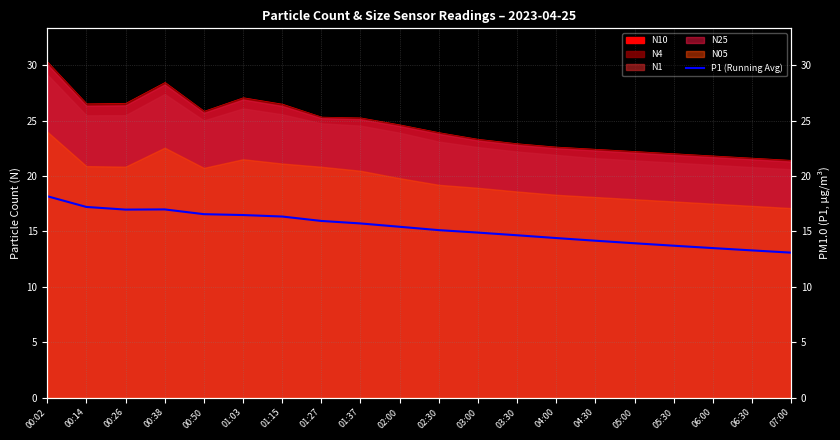

What is the label of the 15th point from the right?

01:03